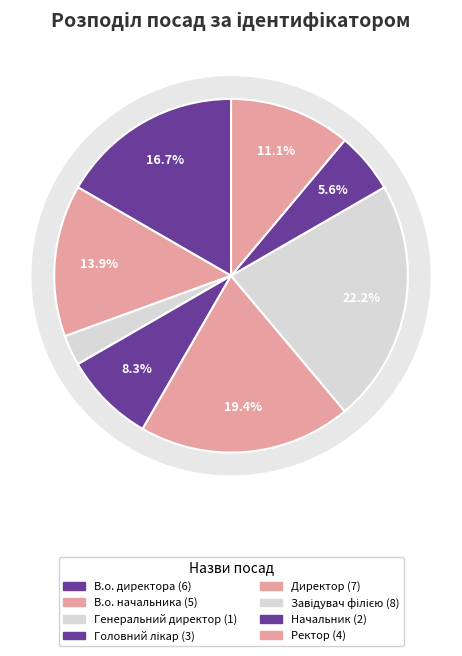

What is the change in value from Директор to Ректор?

-3